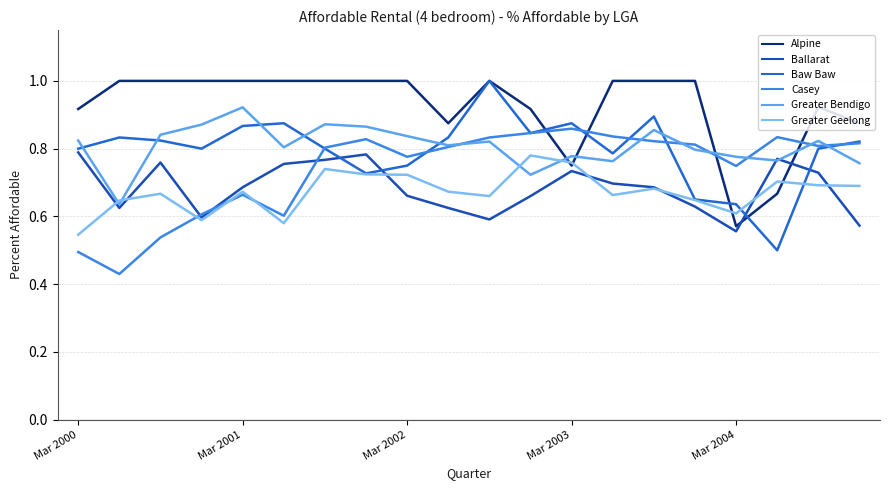

Which series has the largest total across all categories?

Alpine